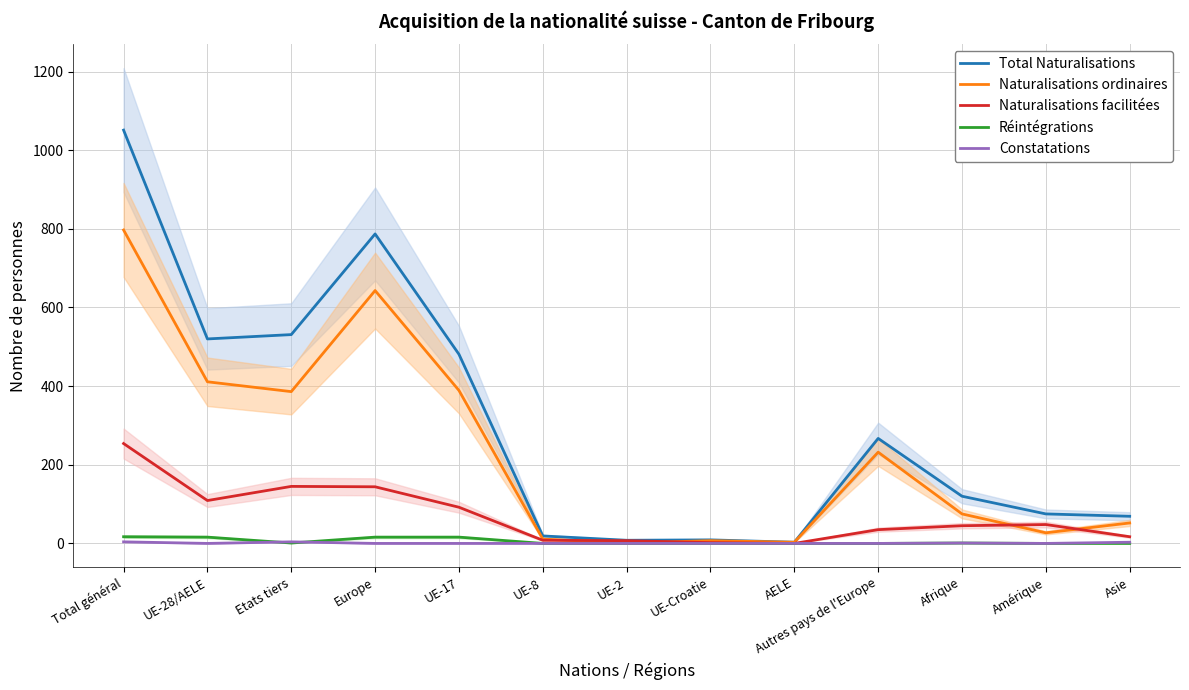

Which series has the largest total across all categories?

Total Naturalisations